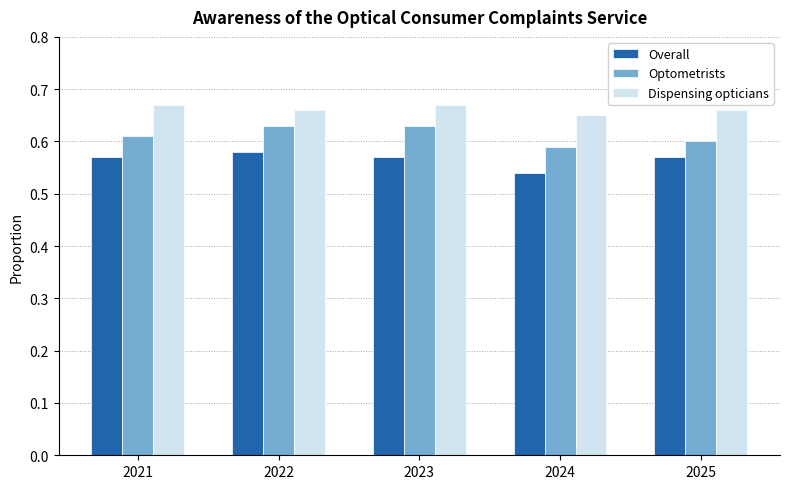

Rank the series by their average value, from lowest to highest.

Overall, Optometrists, Dispensing opticians